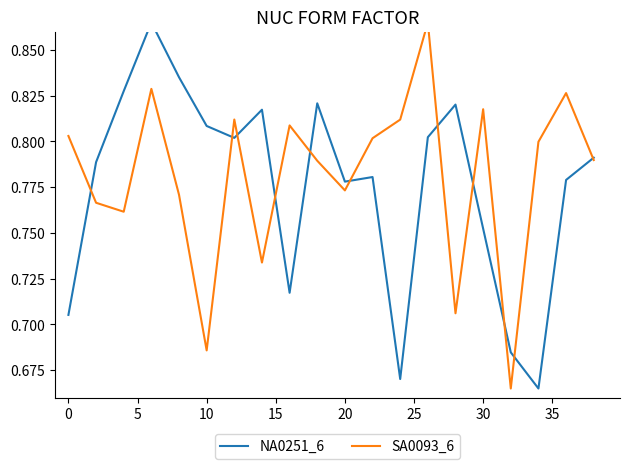

Which series has the largest total across all categories?

SA0093_6